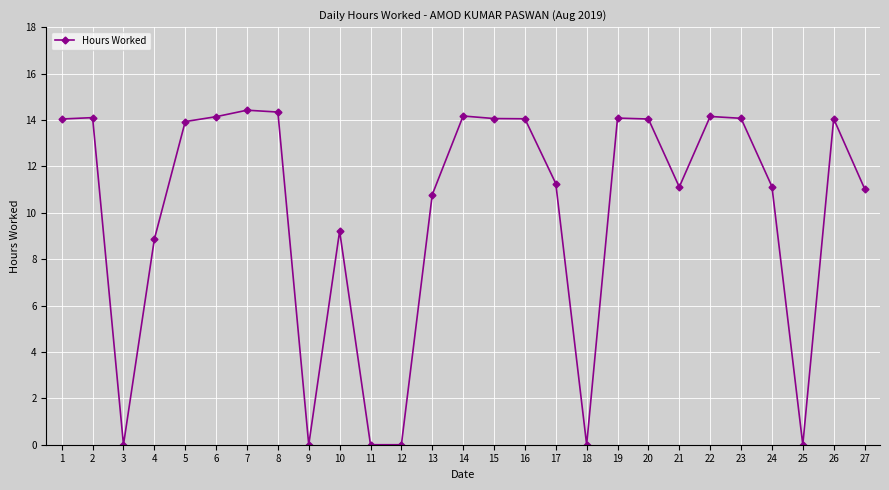

Is it true that the value at 8 is 14.3?

True